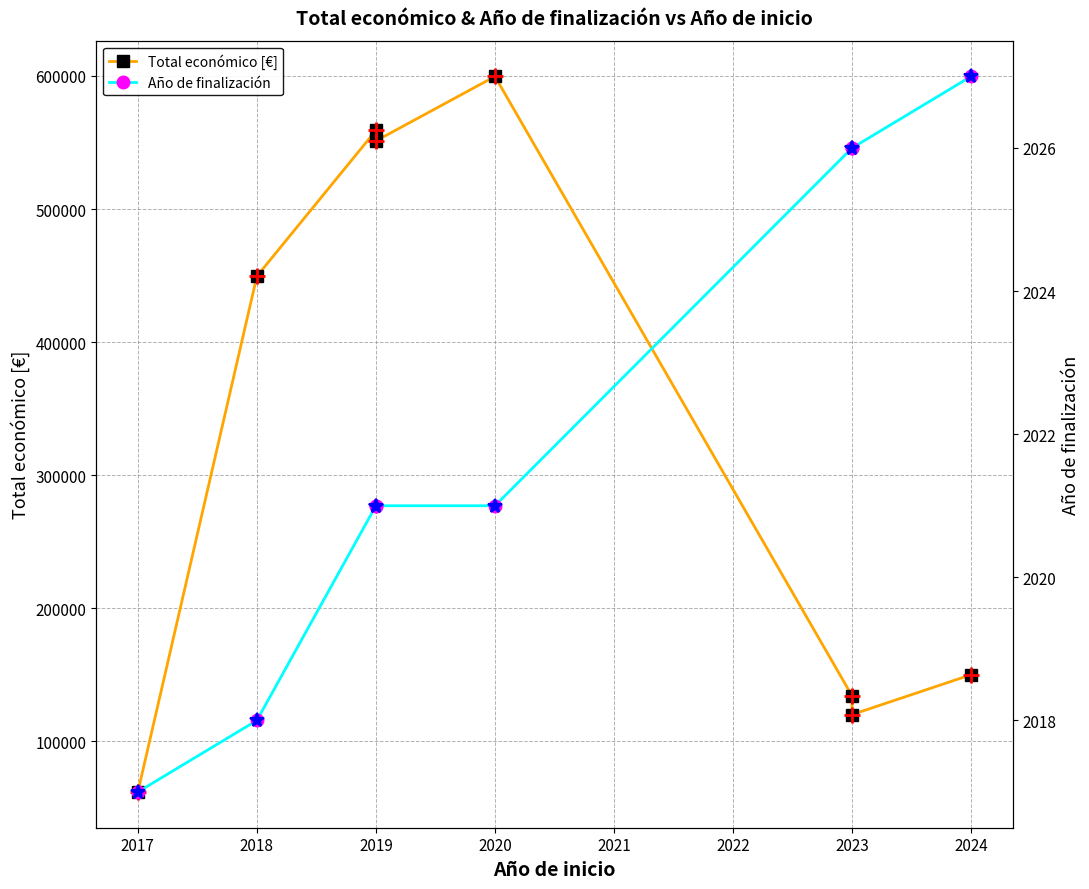

True or false: Año de finalización and Total económico [€] cross at least once.

False